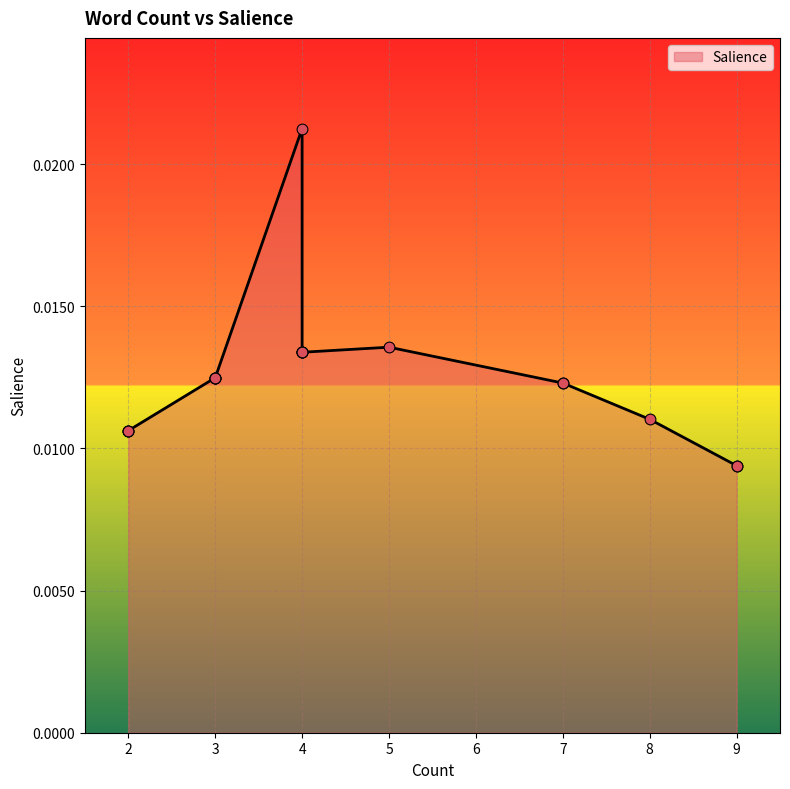

Which has a higher value, 2 or 3?

3